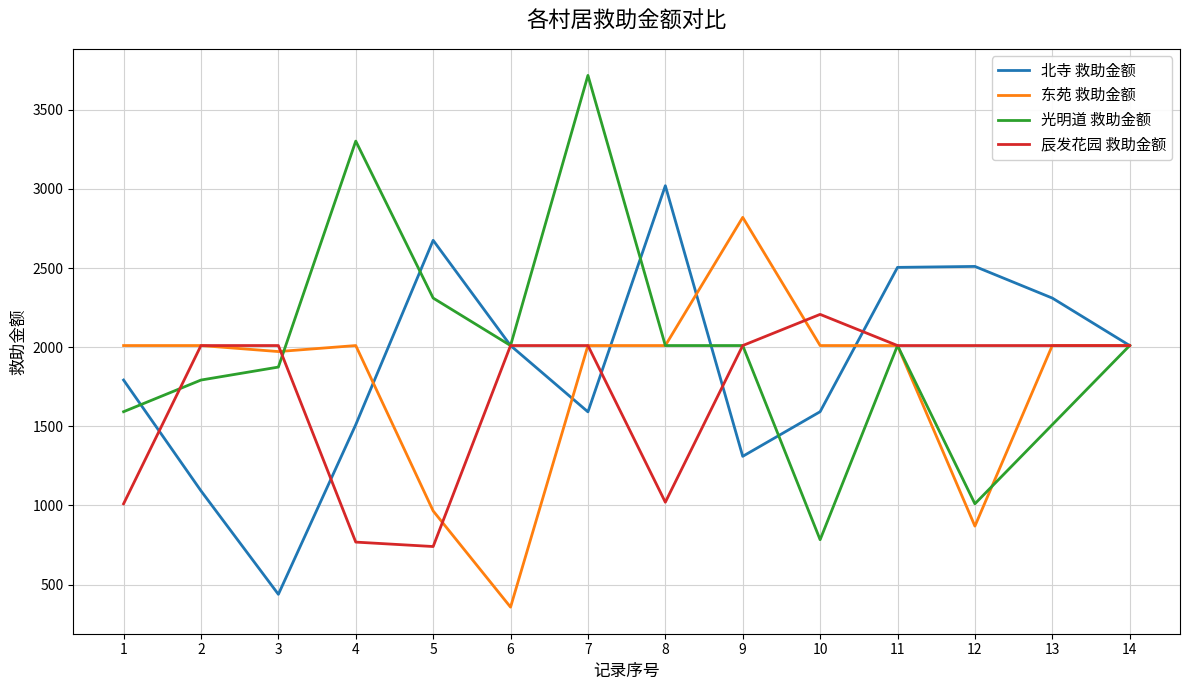

Which series has the largest range (max minus min)?

光明道 救助金额